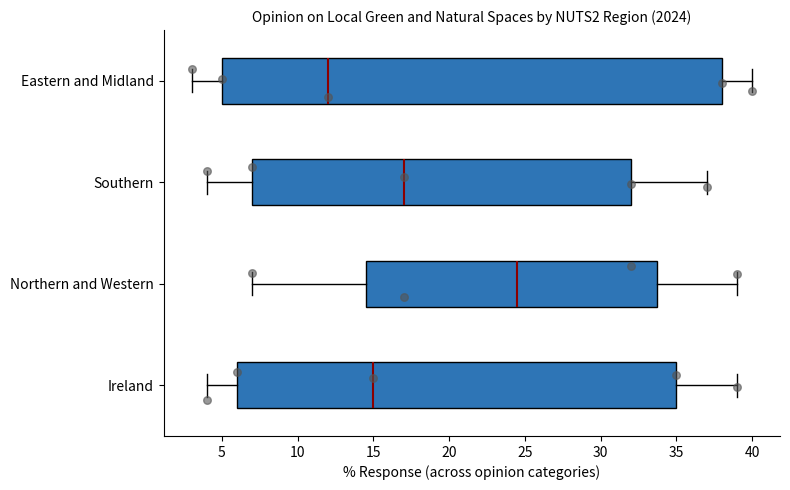

Reading bottom to top, read every box against the x-axis: the position of its median line, the range the box covers, and the ends of its whiskers. The values are not printed on the chart, so give them approximately, as read against the axis.

Ireland: median 15.0, box 6.0 to 35.0, whiskers 4.0 to 39.0
Northern and Western: median 24.5, box 14.5 to 34.0, whiskers 7.0 to 39.0
Southern: median 17.0, box 7.0 to 32.0, whiskers 4.0 to 37.0
Eastern and Midland: median 12.0, box 5.0 to 38.0, whiskers 3.0 to 40.0